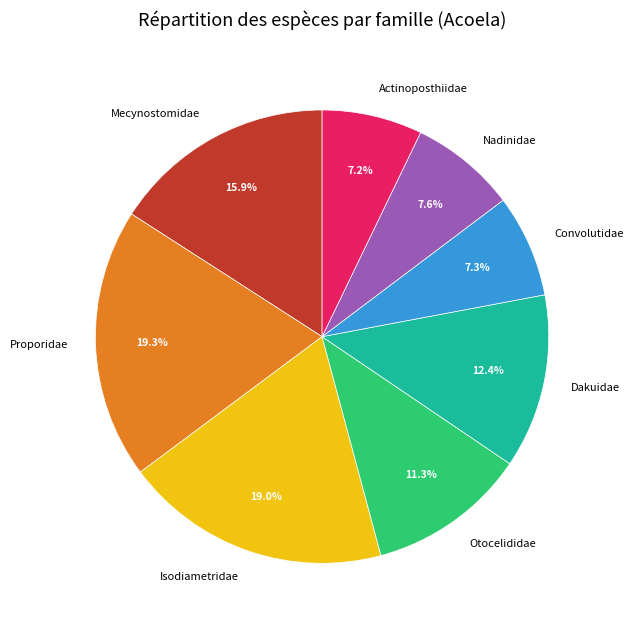

Is there any slice that represents more than half of the pie?

No